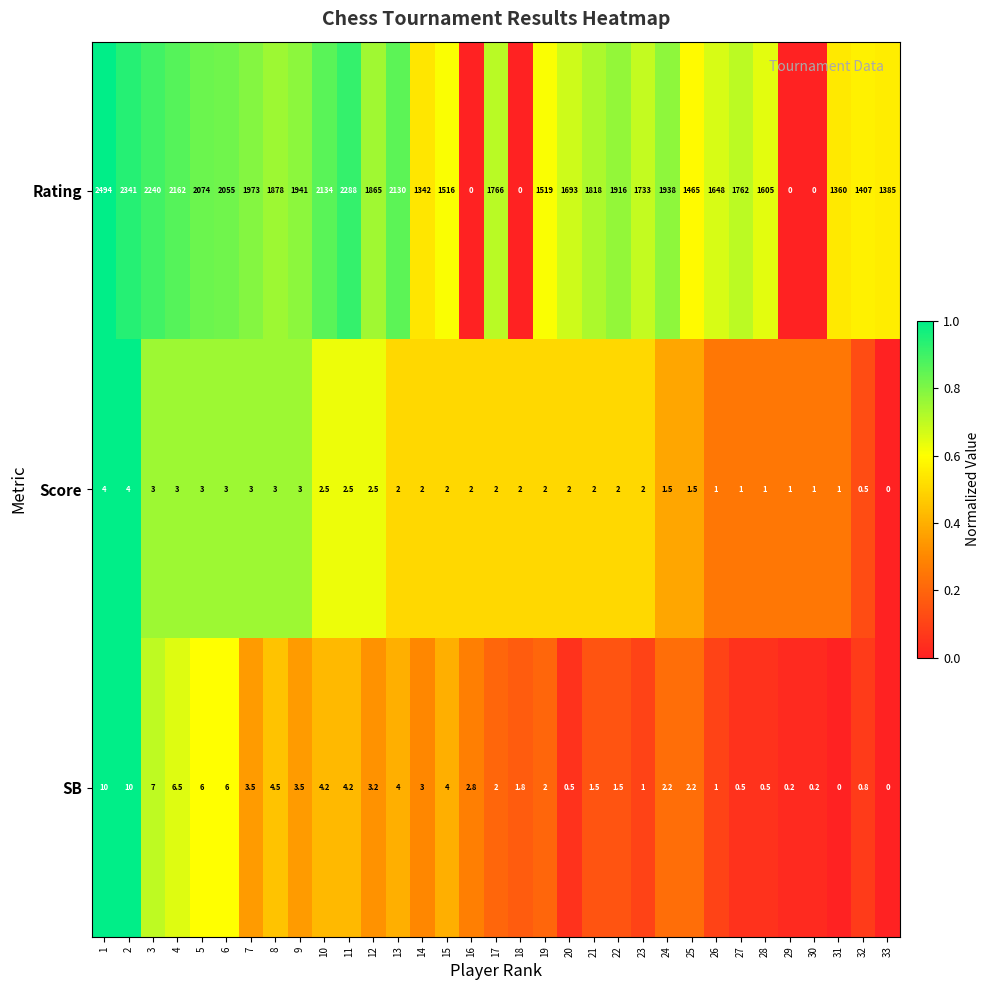

Is it true that Score equals 3.3 at 18?

False